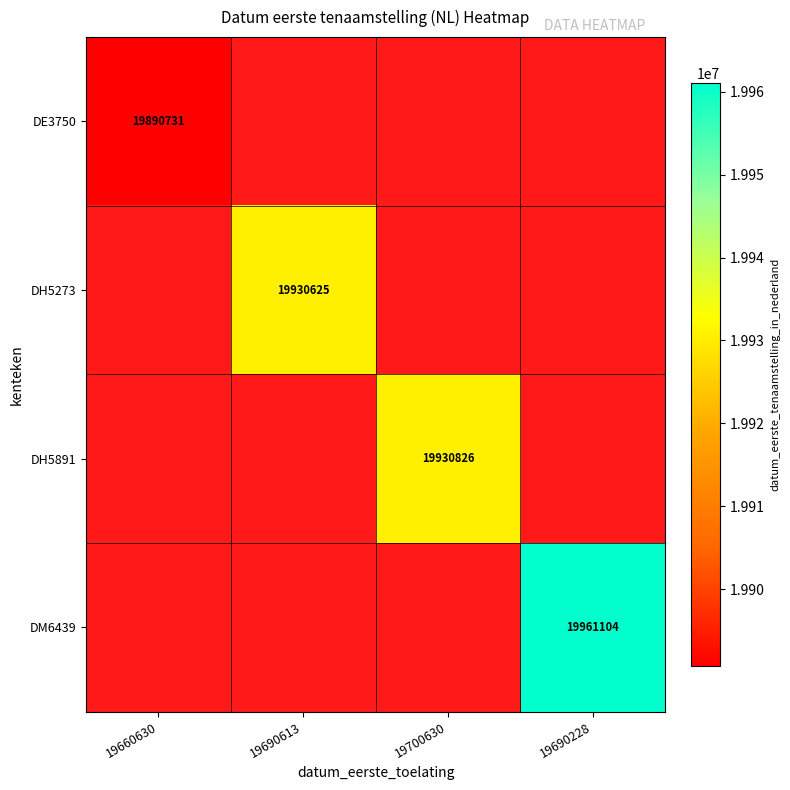

Which category has the highest value across all series?

19690228